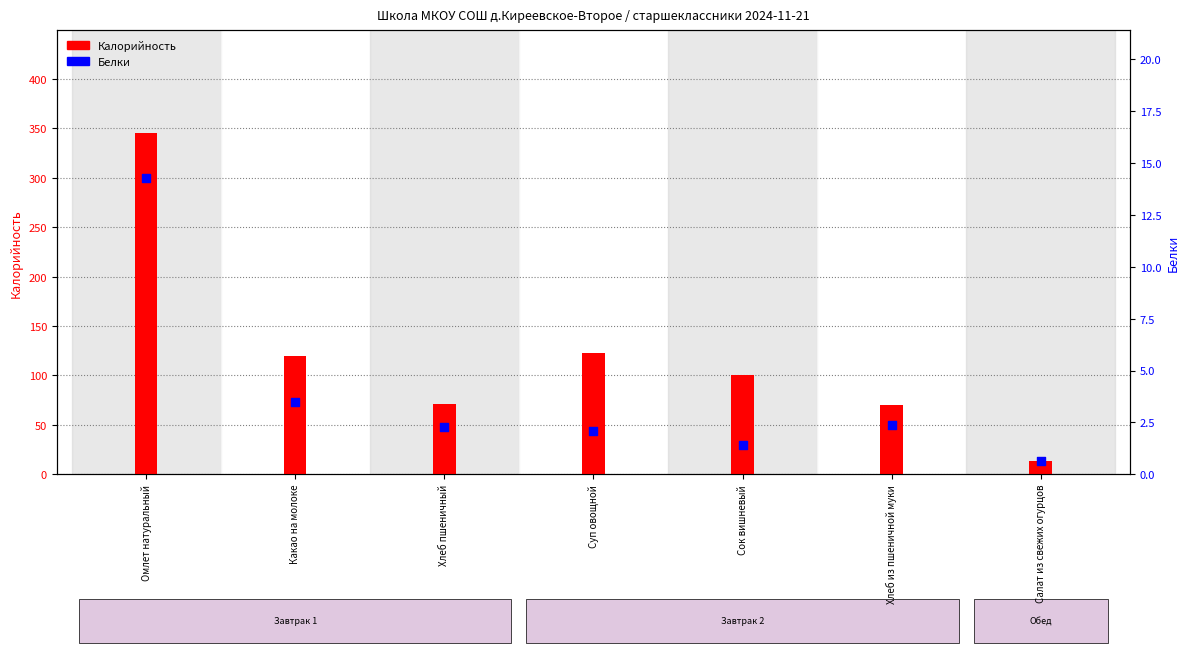

At which category is the sum across all series the highest?

Омлет натуральный